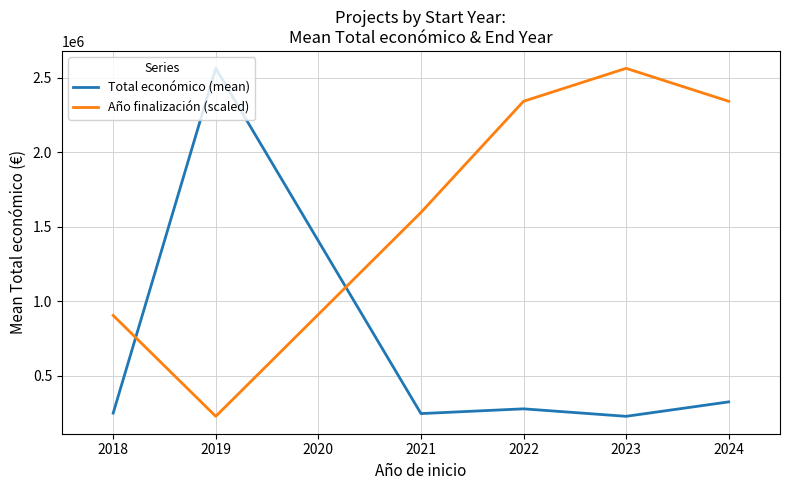

How many interior local valleys does the Total económico (mean) series have?

2